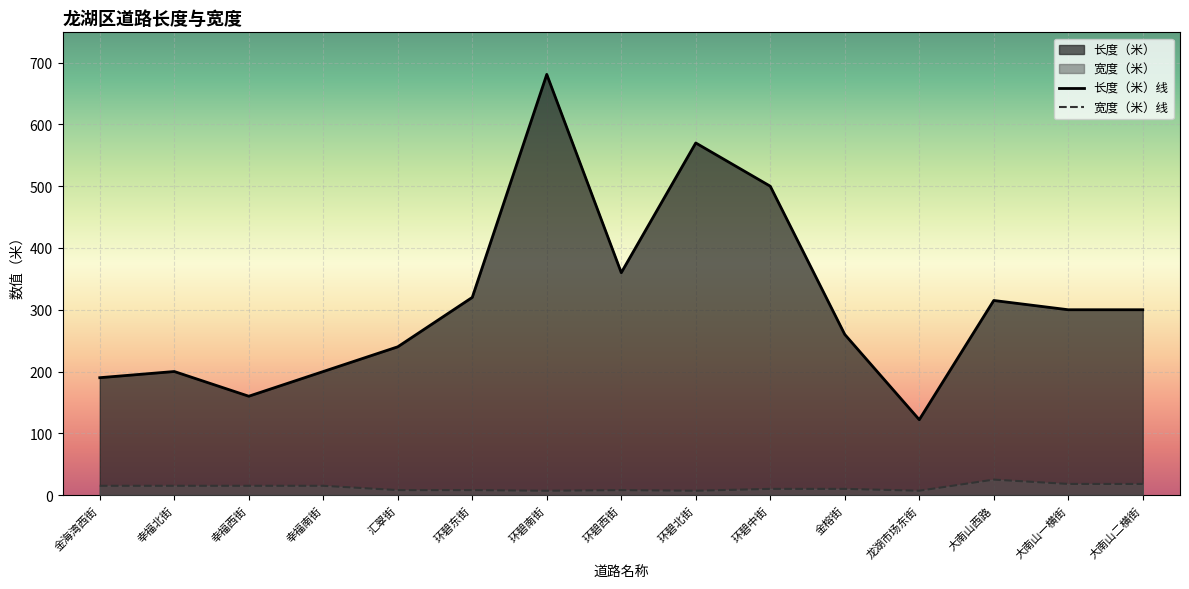

True or false: 长度（米） and 宽度（米） intersect in this chart.

False